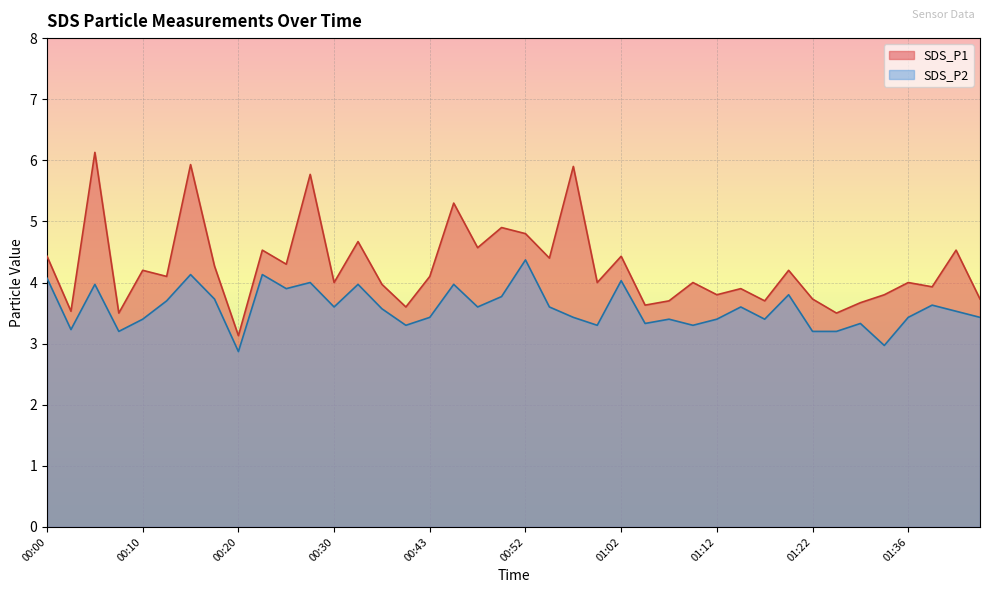

What is the minimum value for SDS_P2?

2.9